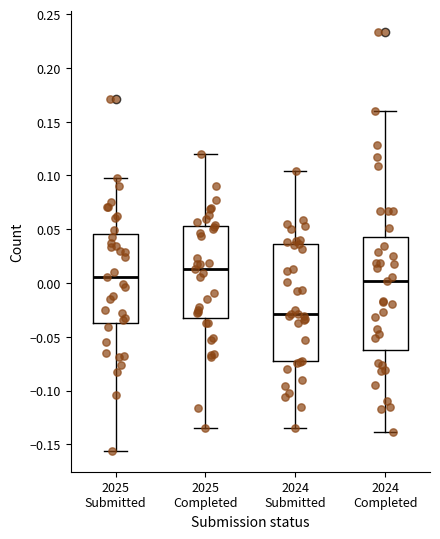

Where is the upper edge of the box for 2024 Completed on the y-axis? The values are not printed on the chart, so give them approximately, as read against the axis.

0.045